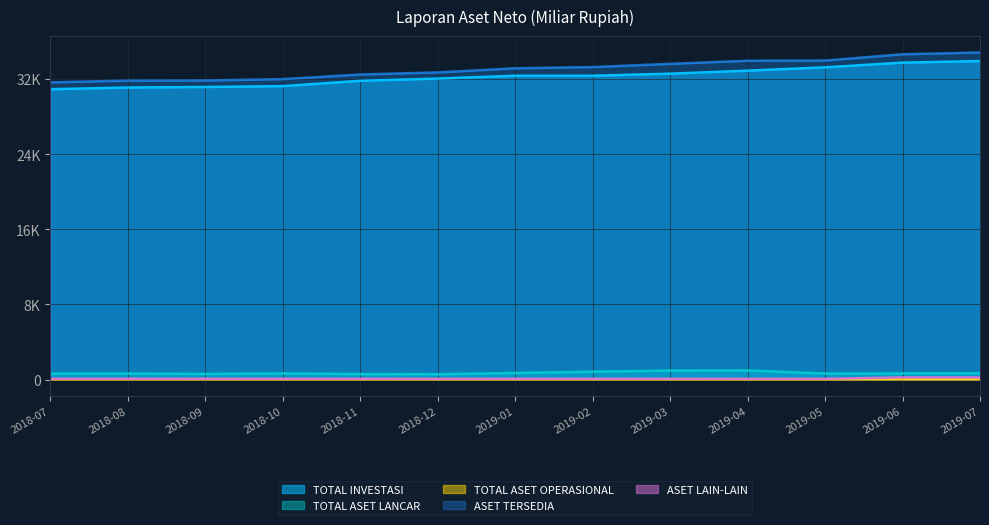

At which category is the sum across all series the highest?

2019-07